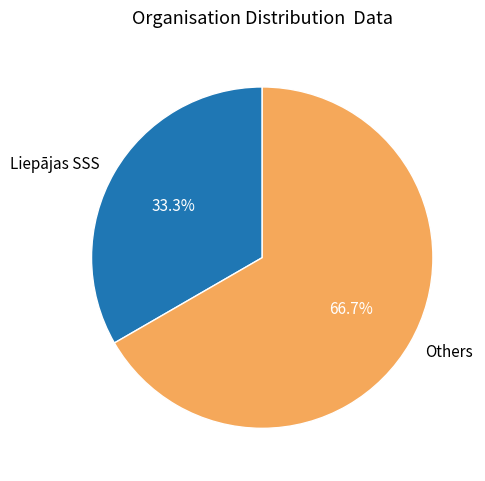

Which slice is the smallest?

Liepājas SSS